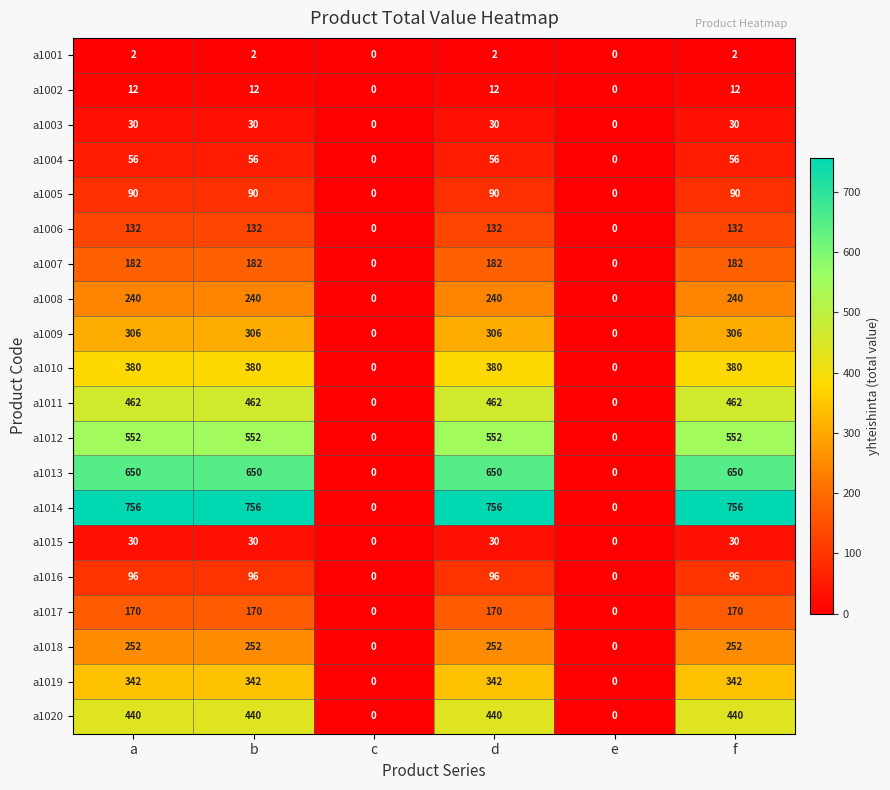

What is the maximum value shown in the chart?

756